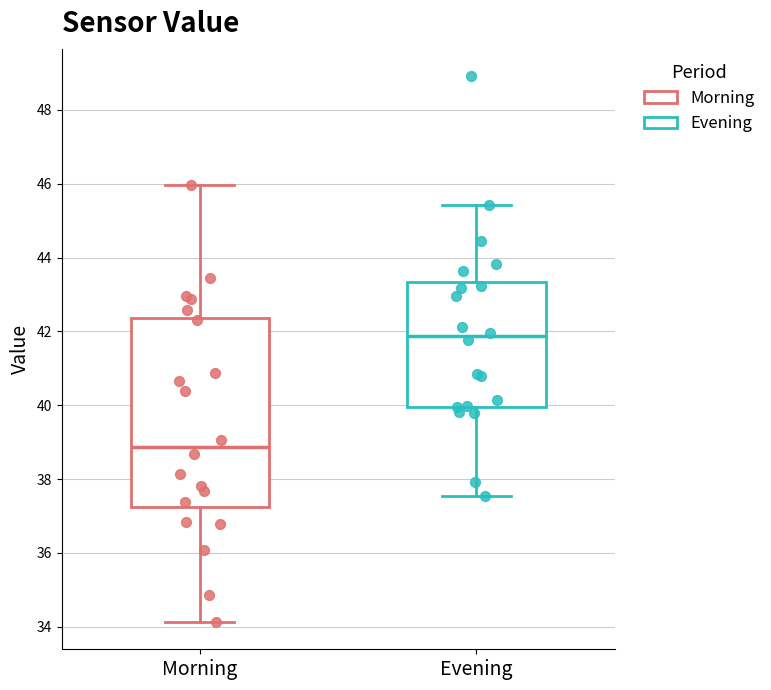

Reading left to right, transcribe this box plot: for each box, give where its median line is, the range the box spans, and where its two whiskers end, as read against the y-axis. The values are not printed on the chart, so give them approximately, as read against the axis.

Morning: median 38.8, box 37.2 to 42.4, whiskers 34.2 to 46.0
Evening: median 41.8, box 40.0 to 43.4, whiskers 37.6 to 45.4